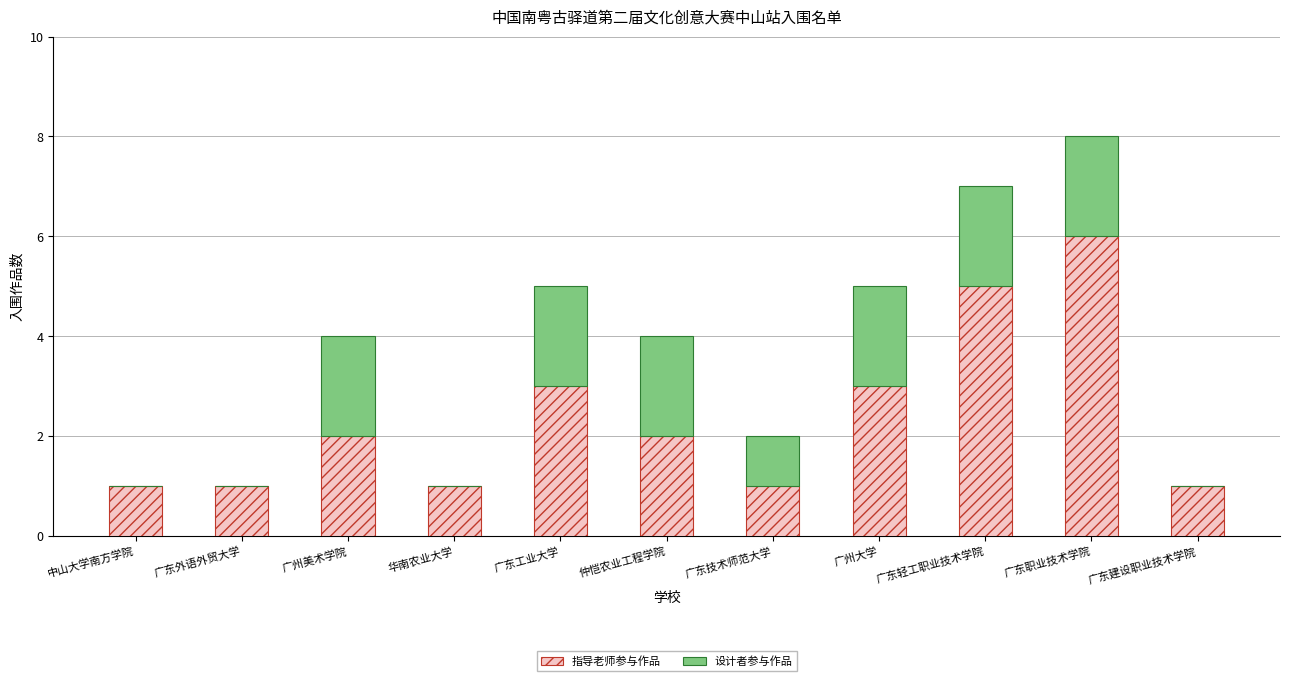

At which label does 指导老师参与作品 reach its peak?

广东职业技术学院